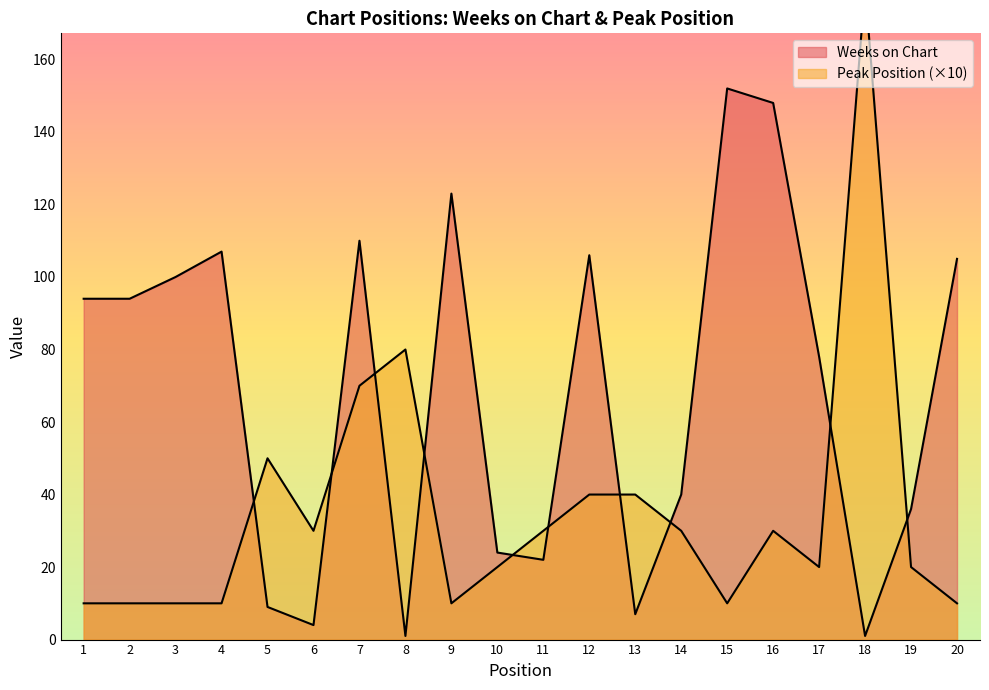

Where is the first local minimum for Peak Position?

6